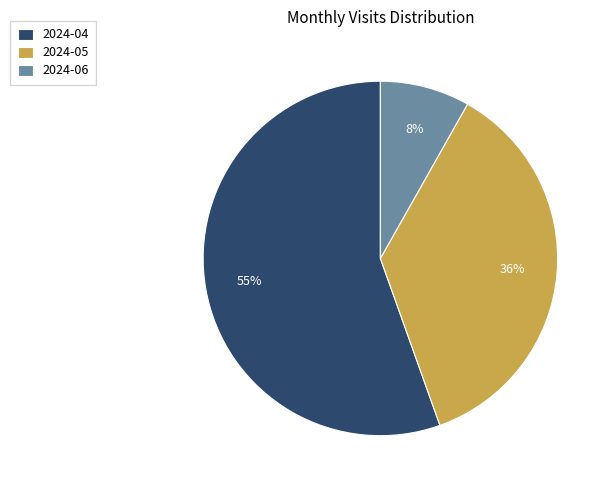

To the nearest percent, what is the average slice percentage?

33%